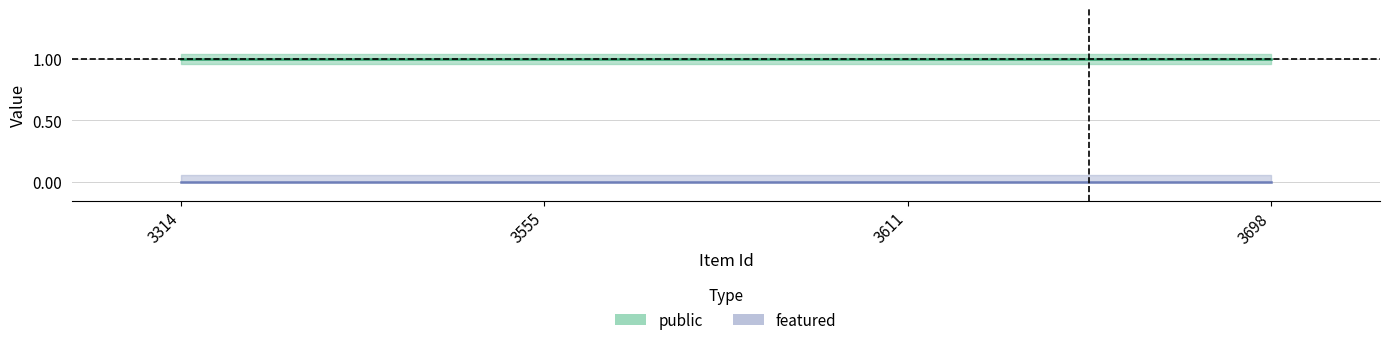

Is the value of public at 3314 greater than the value of featured at 3611?

Yes